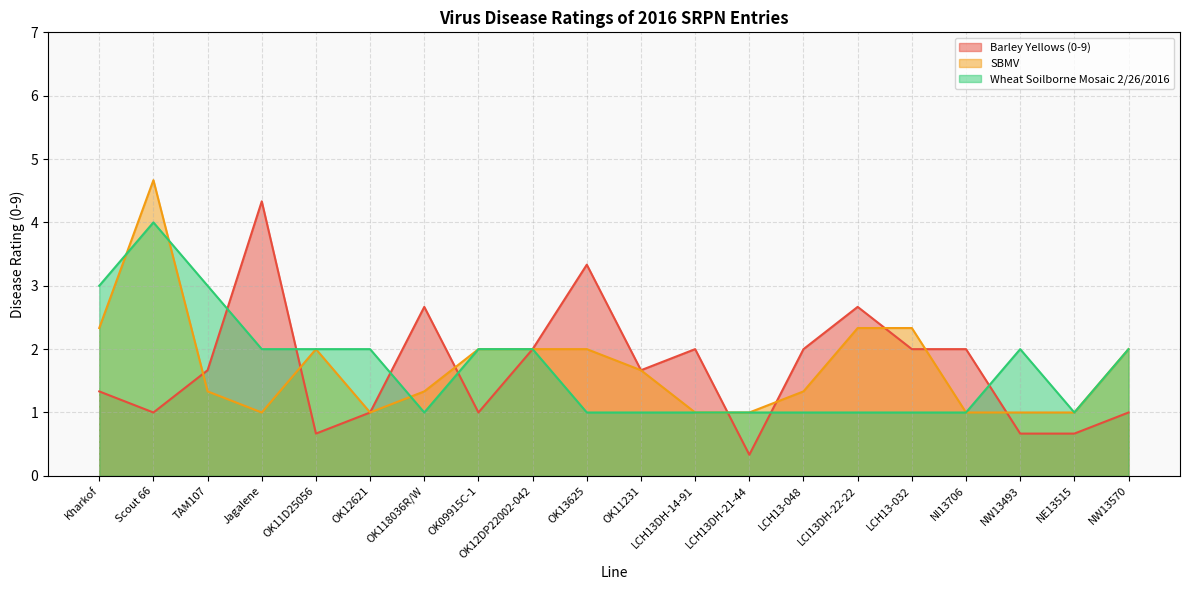

How many lines are shown in the chart?

3